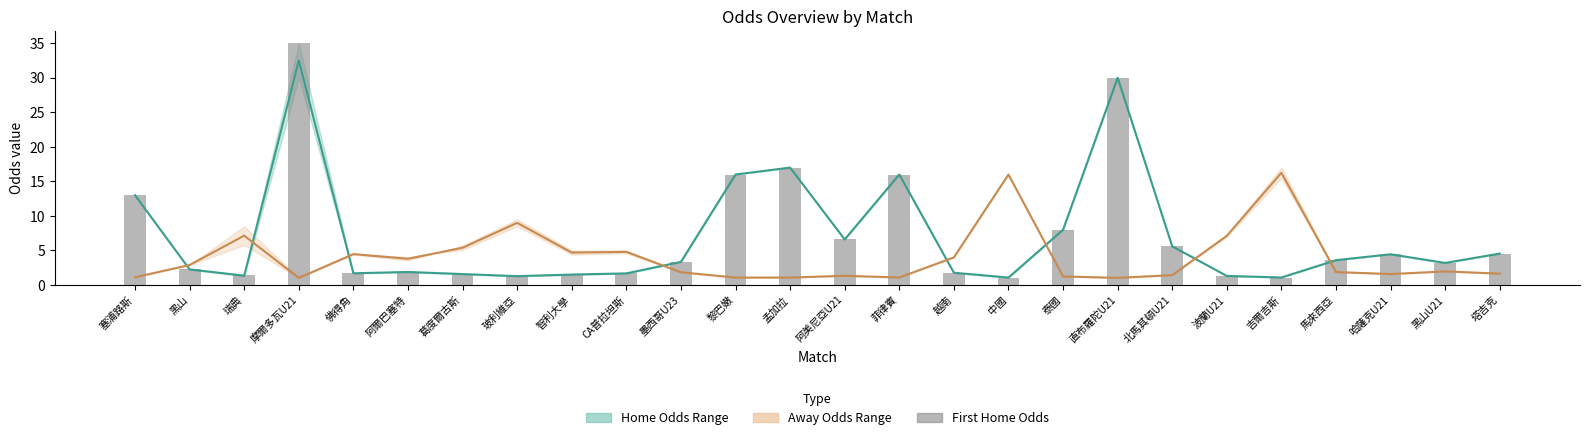

Which has a higher value, 越南 or 墨西哥U23?

墨西哥U23